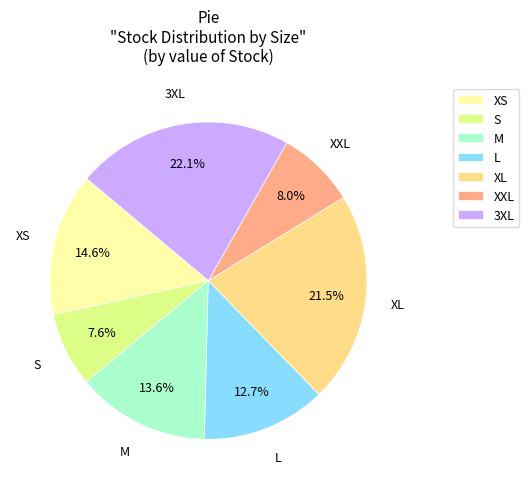

Is there a majority slice in this chart?

No